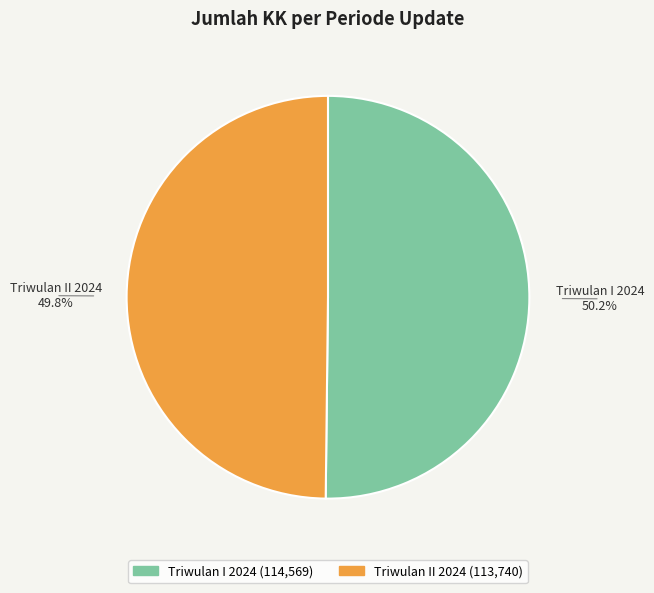

What portion of the pie excludes Triwulan I 2024?

49.8%